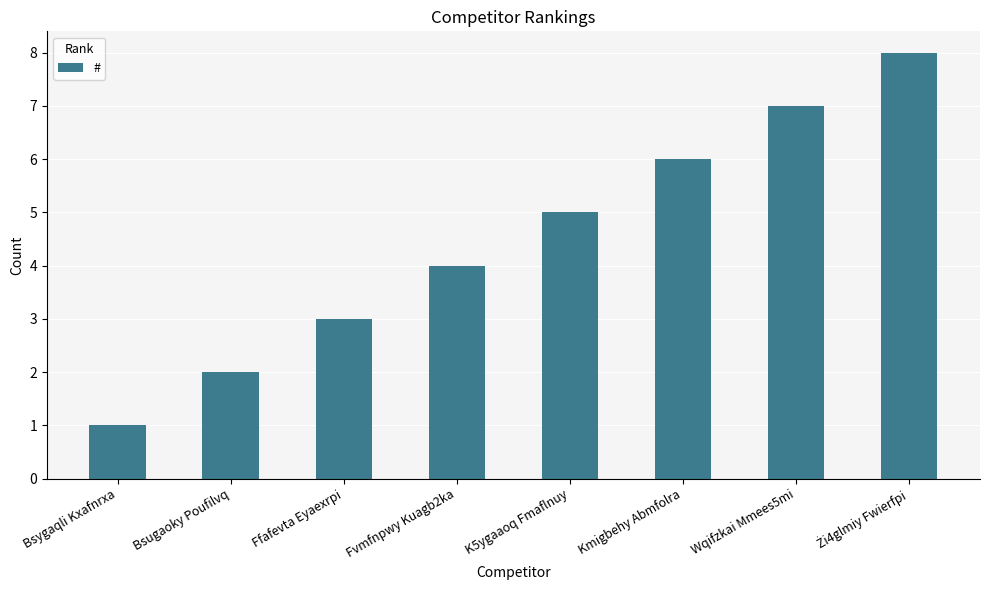

What is the change in value from Ffafevta Eyaexrpi to Fvmfnpwy Kuagb2ka?

+1